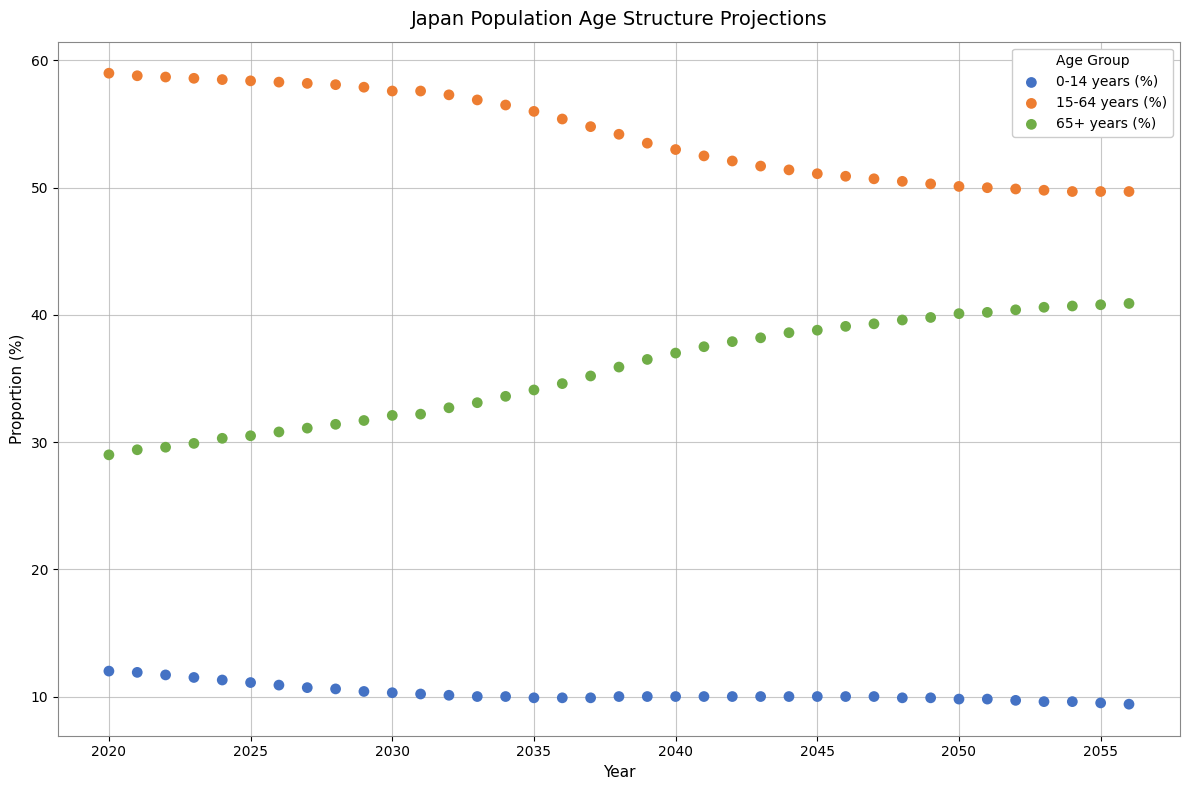

What is the X range (max minus min) for the scatter plot?

36.0